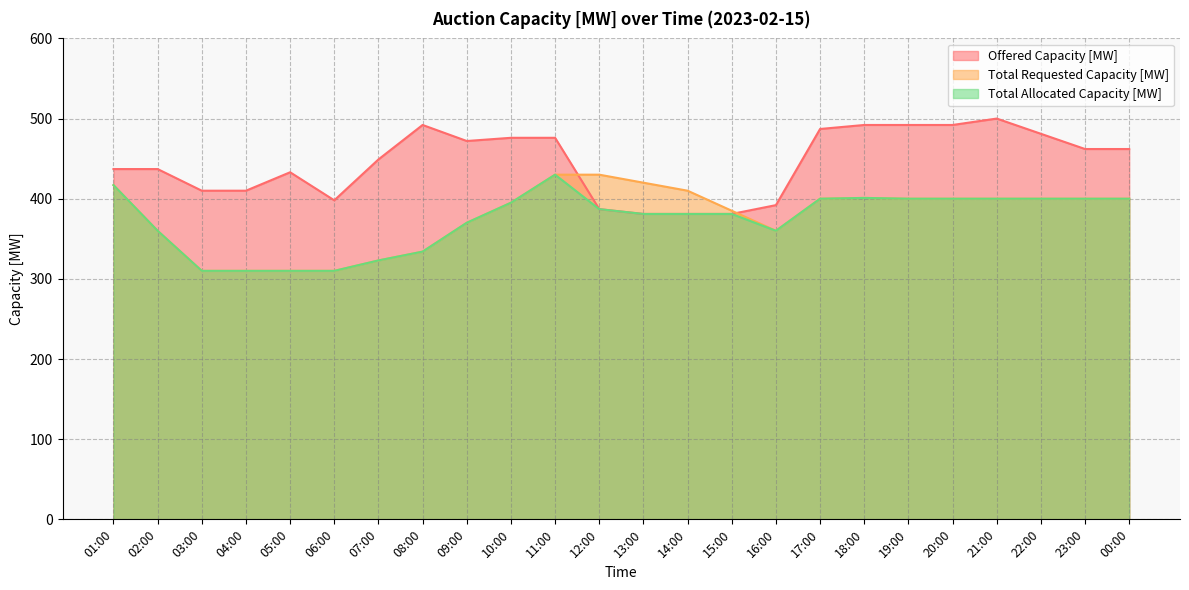

True or false: Offered Capacity [MW] has more than 1 points higher than both neighbors.

True